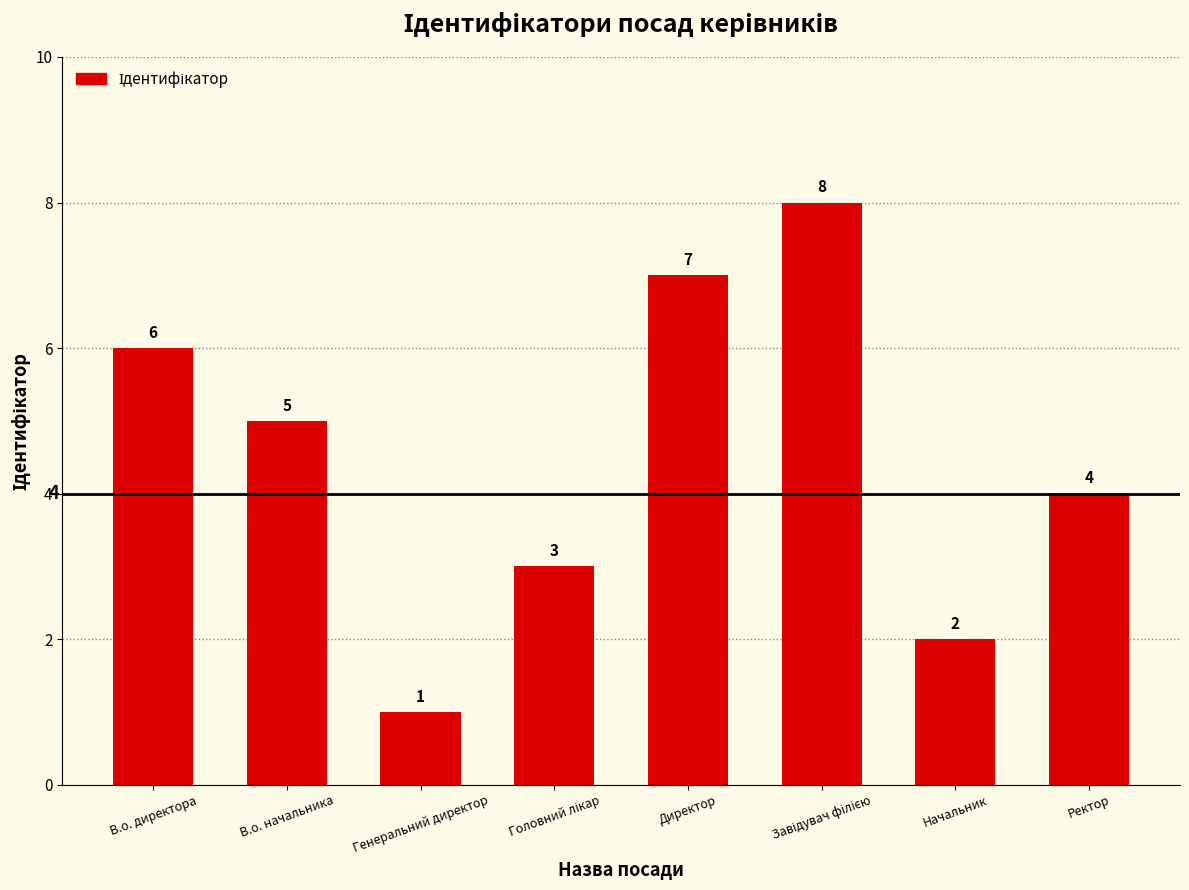

Count the number of data series in this chart.

1